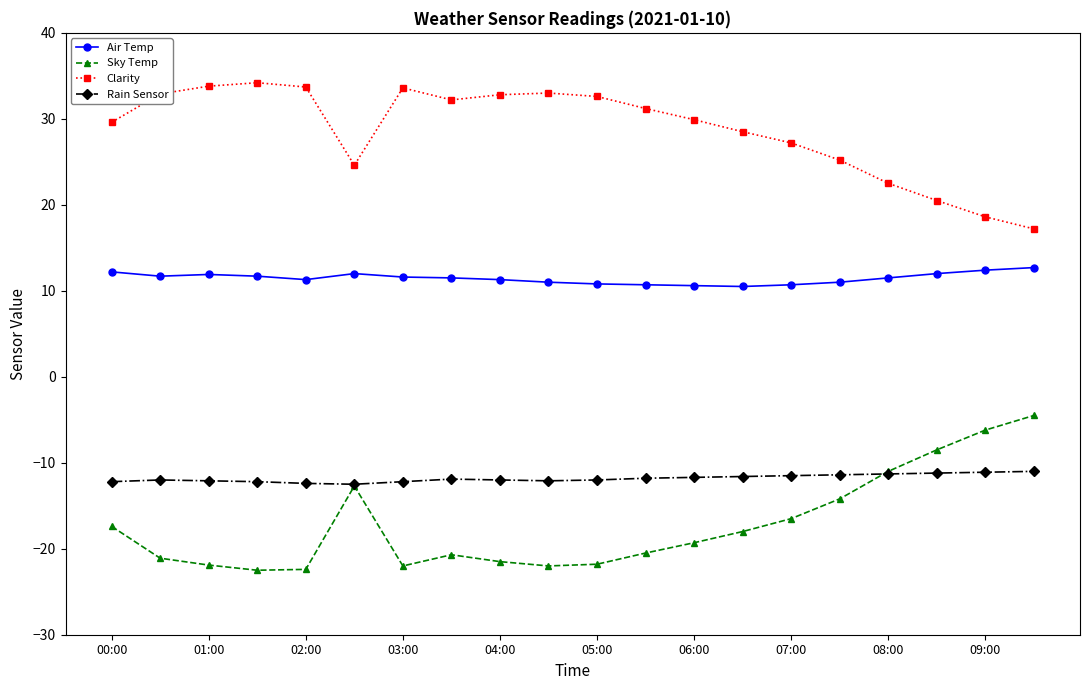

True or false: Air Temp and Sky Temp intersect in this chart.

False